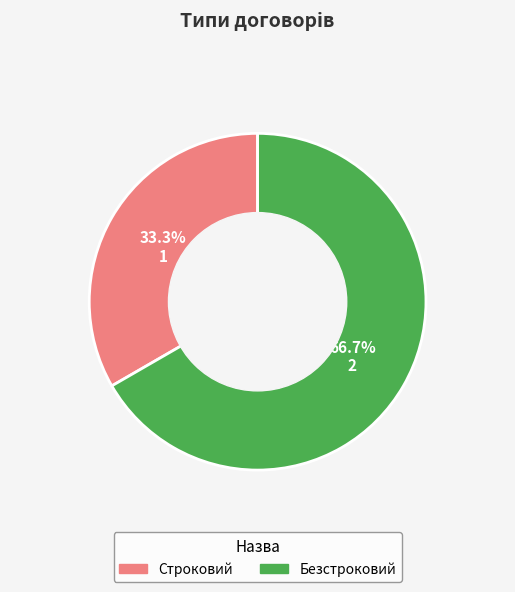

Combined, do Строковий and Безстроковий account for over 50%?

Yes